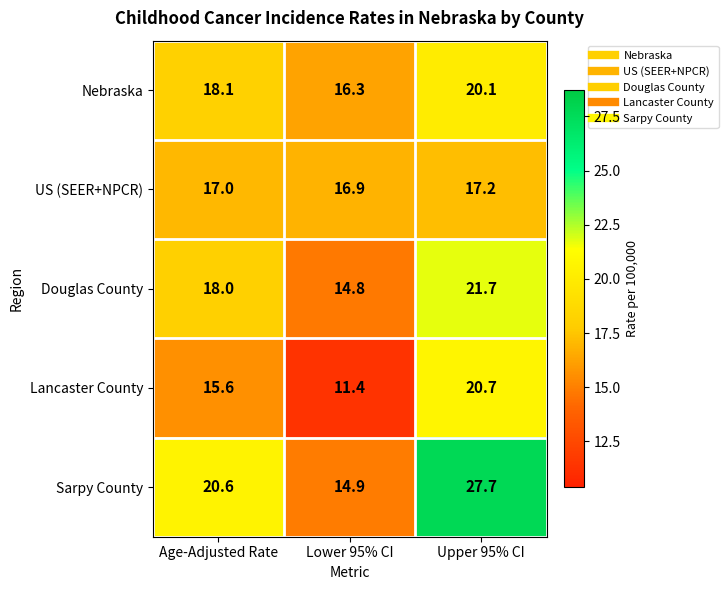

Reading left to right, what are all the values shown in this chart?

Nebraska: Age-Adjusted Rate=18.1	Lower 95% CI=16.3	Upper 95% CI=20.1
US (SEER+NPCR): Age-Adjusted Rate=17.0	Lower 95% CI=16.9	Upper 95% CI=17.2
Douglas County: Age-Adjusted Rate=18.0	Lower 95% CI=14.8	Upper 95% CI=21.7
Lancaster County: Age-Adjusted Rate=15.6	Lower 95% CI=11.4	Upper 95% CI=20.7
Sarpy County: Age-Adjusted Rate=20.6	Lower 95% CI=14.9	Upper 95% CI=27.7